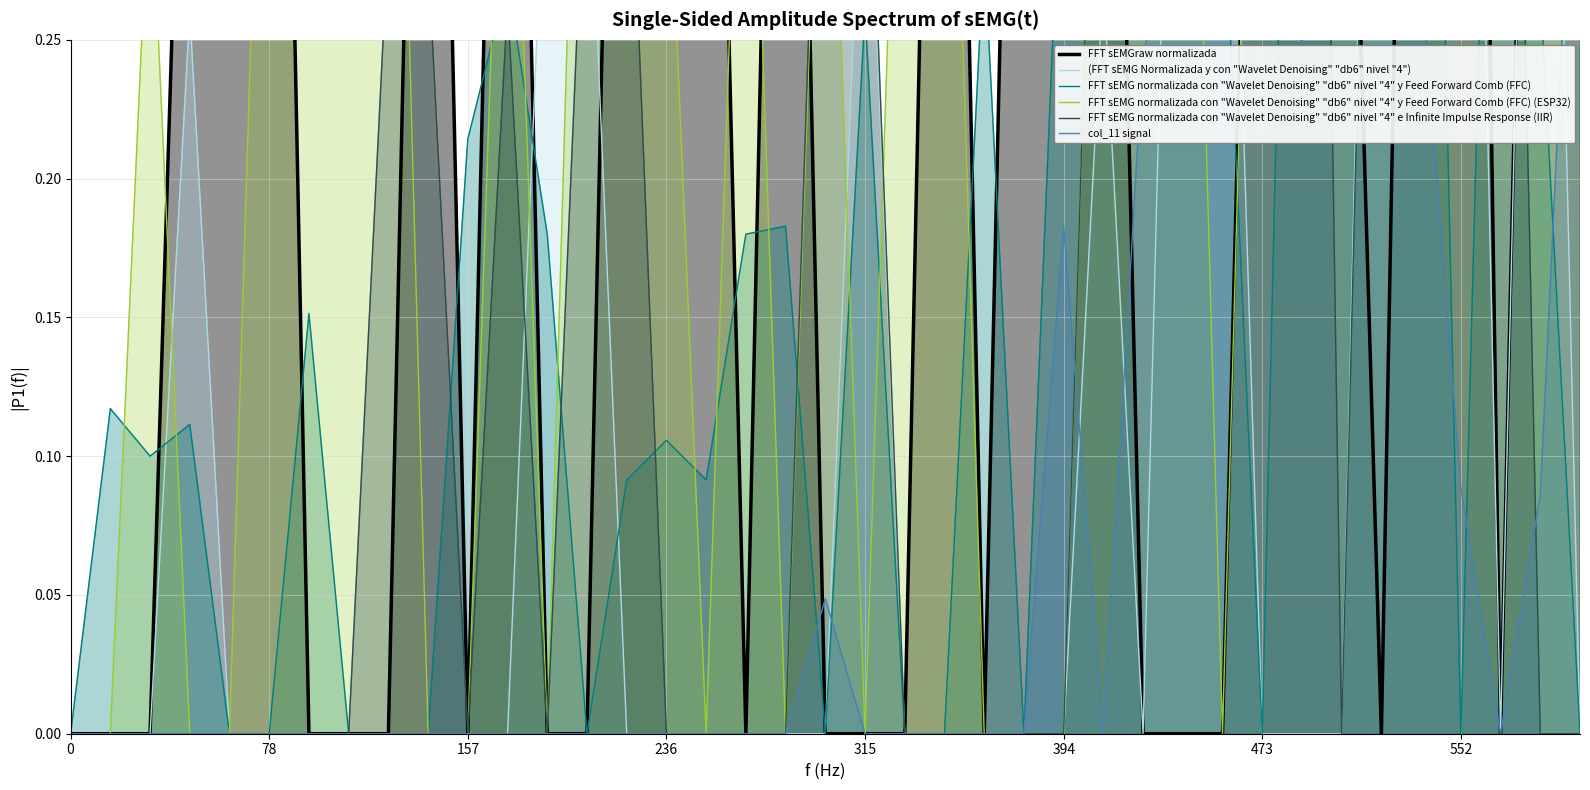

The FFT sEMGraw normalizada series shows 0.3 at 37. True or false?

False